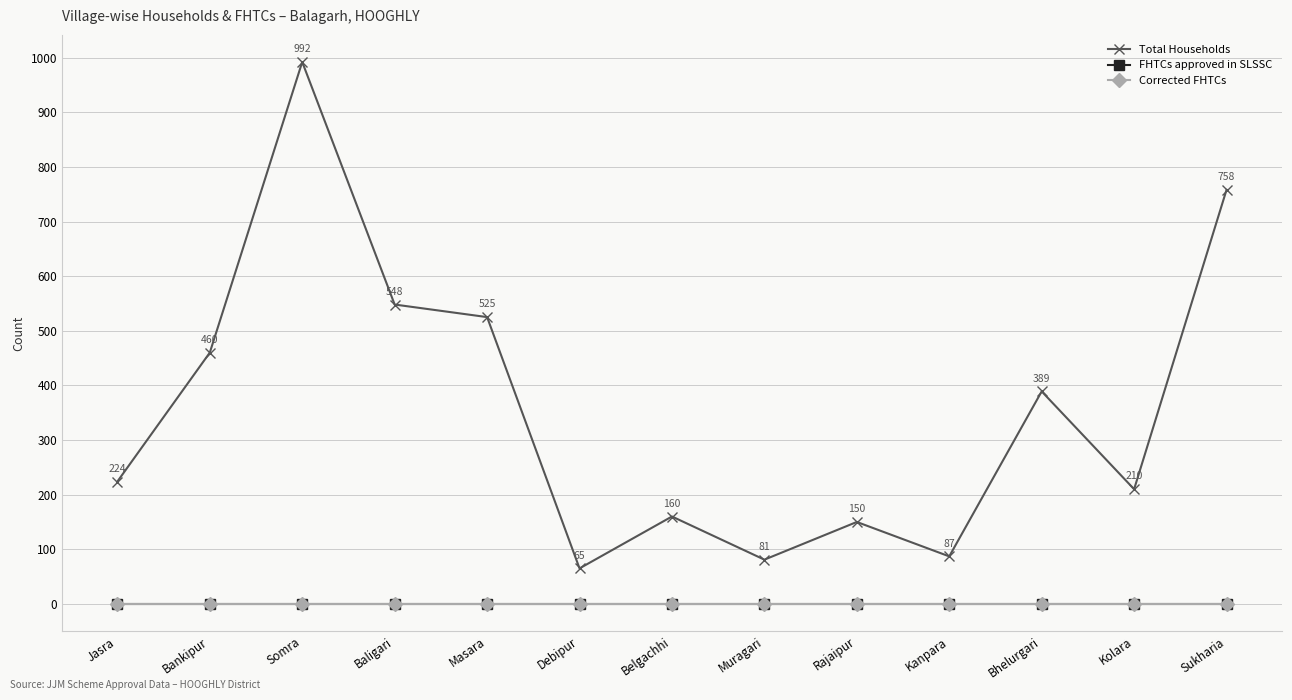

Which category has the highest value in the Total Households series?

Somra